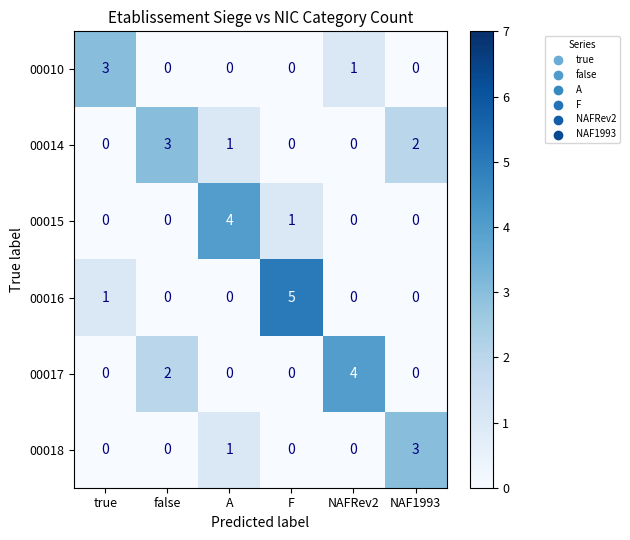

What is the maximum value for 00018?

3